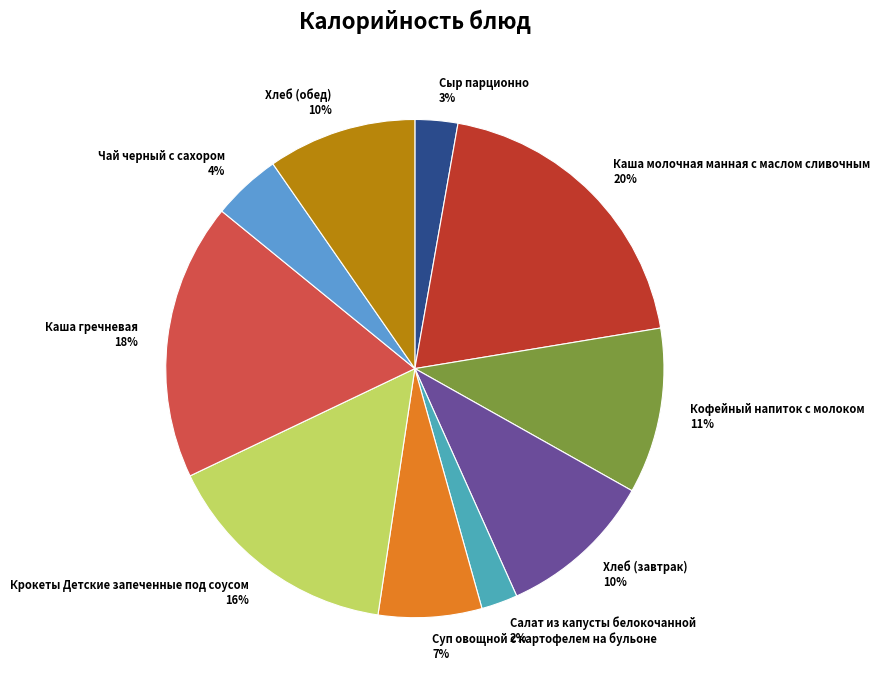

True or false: Крокеты Детские запеченные под соусом accounts for 16% of the total.

True